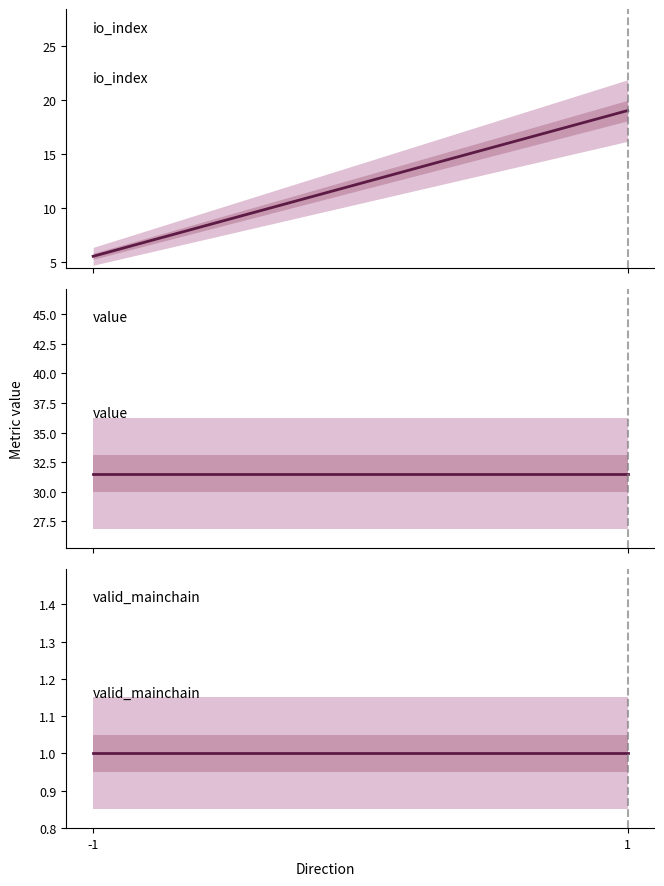

What is the difference between the highest and lowest values at -1?

30.5